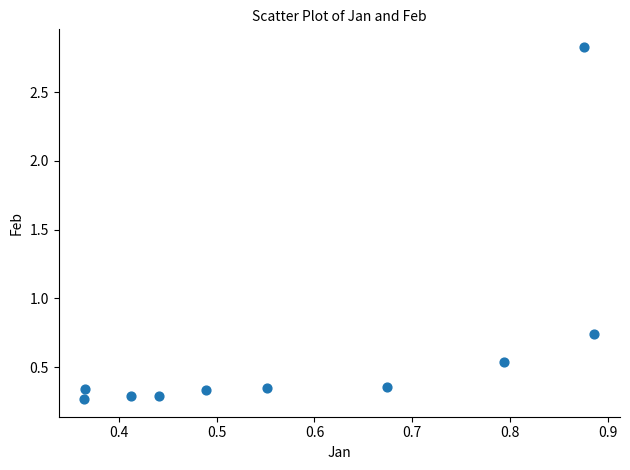

What is the average Y value?

0.6